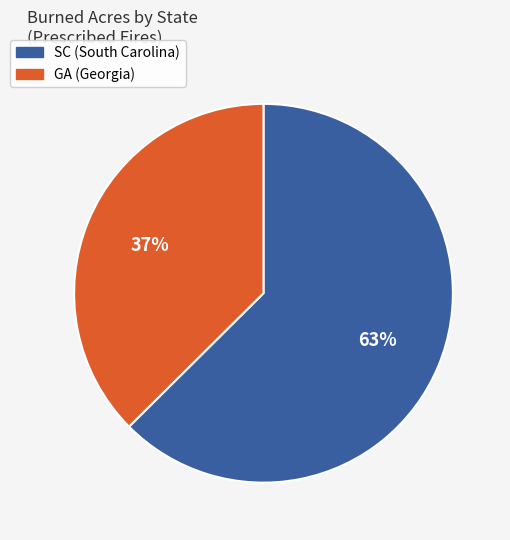

Does any single category account for the majority?

Yes